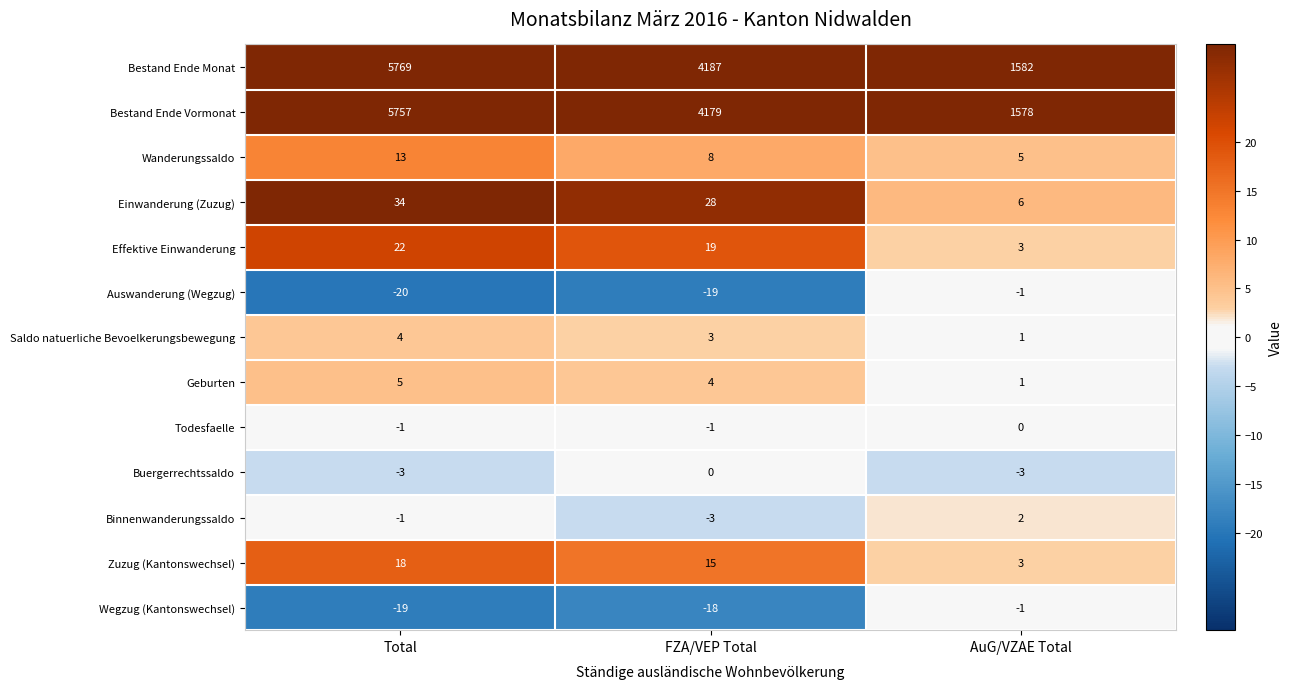

At how many categories does at least one series exceed 4574?

1